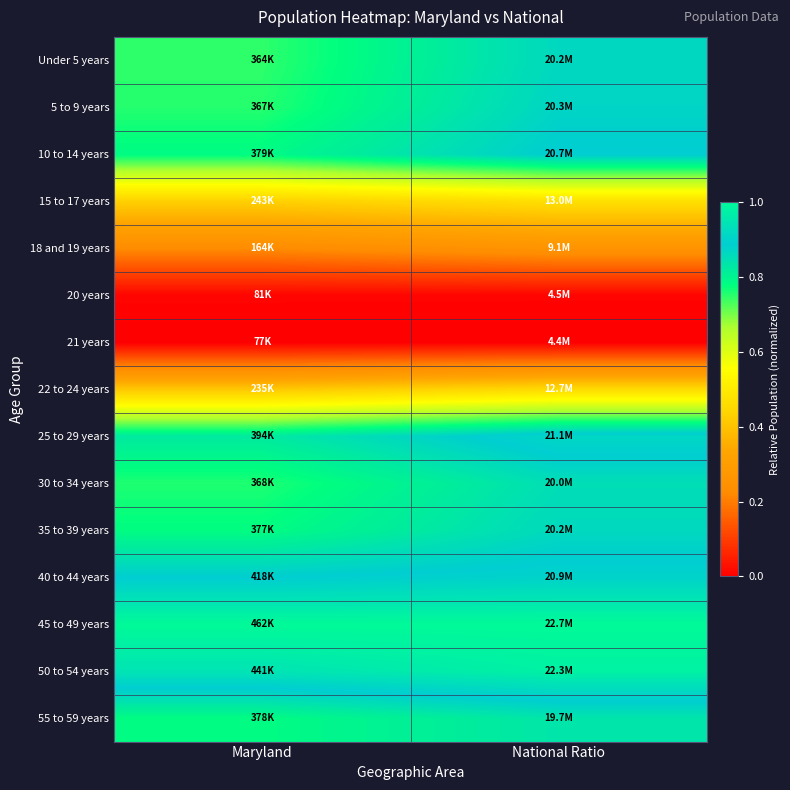

At how many categories does at least one series exceed 0?

2